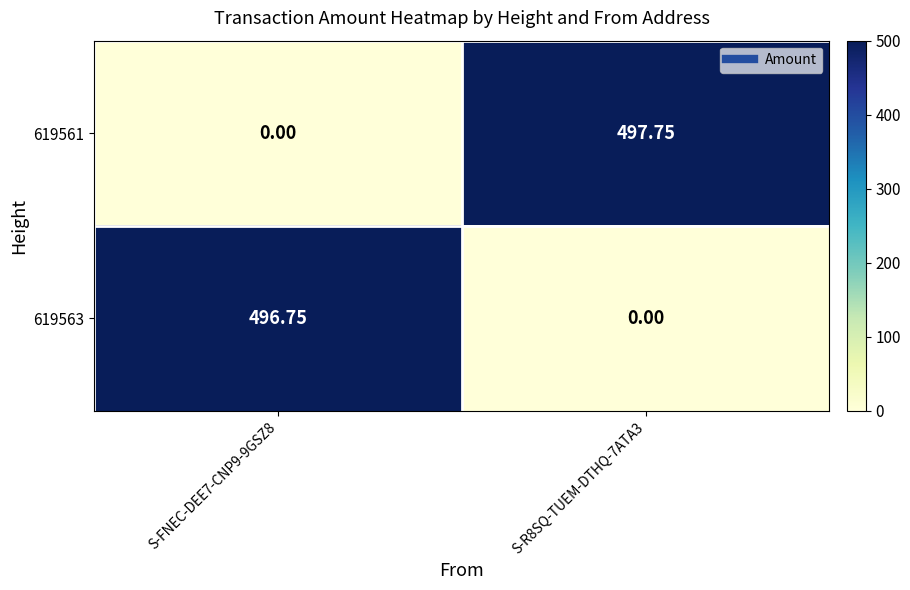

At how many categories does at least one series exceed 127?

2